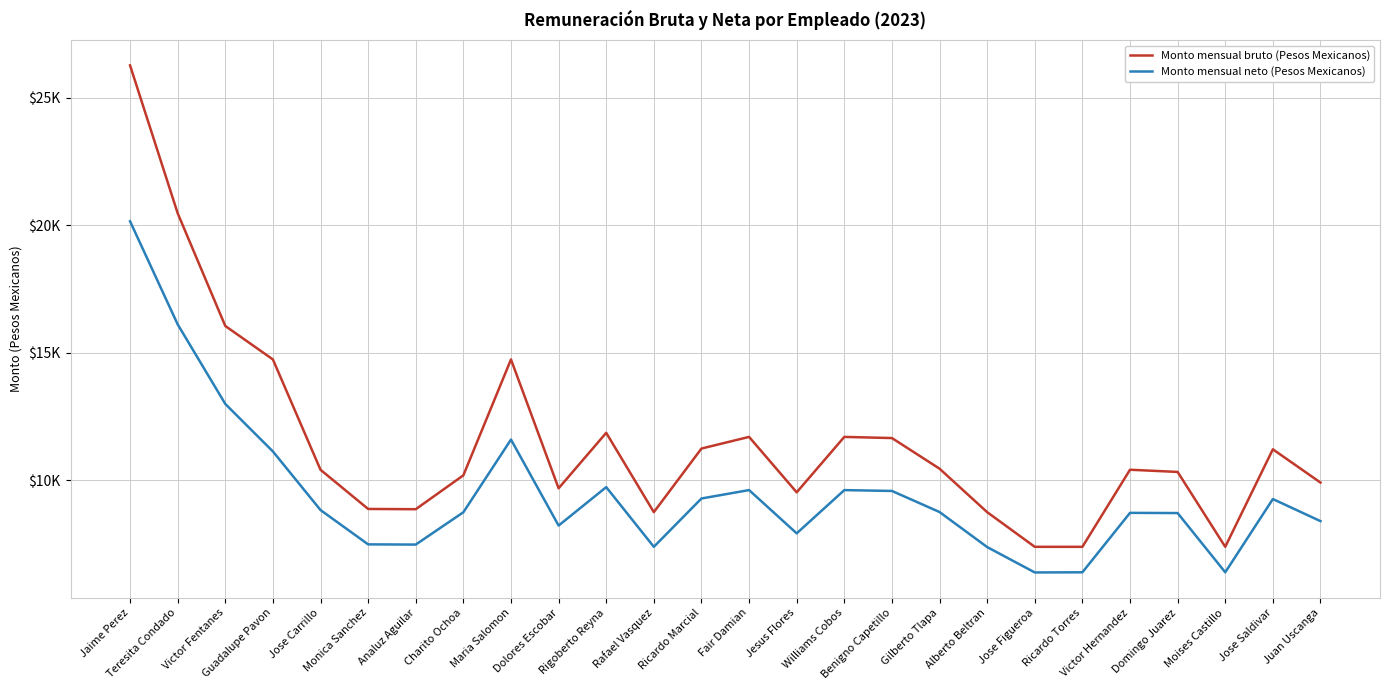

What is the minimum value for Monto mensual neto (Pesos Mexicanos)?

6393.1